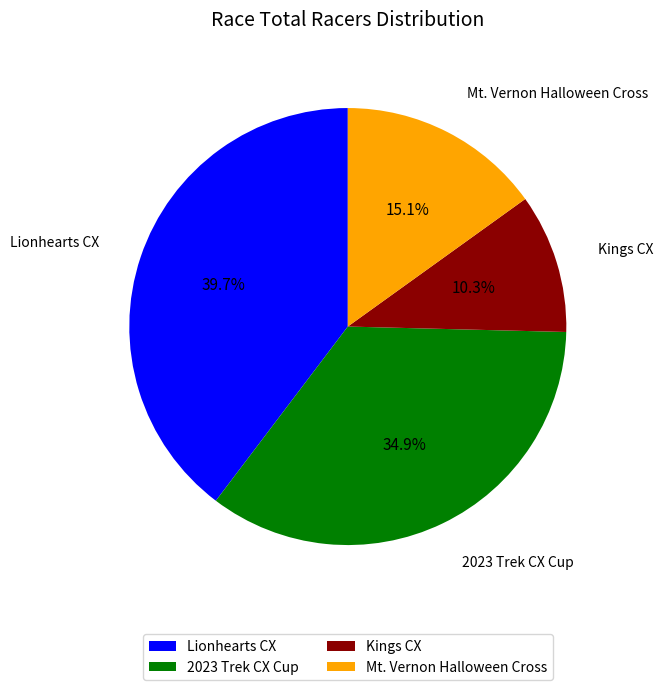

What percentage is the Lionhearts CX slice, to the nearest percent?

40%